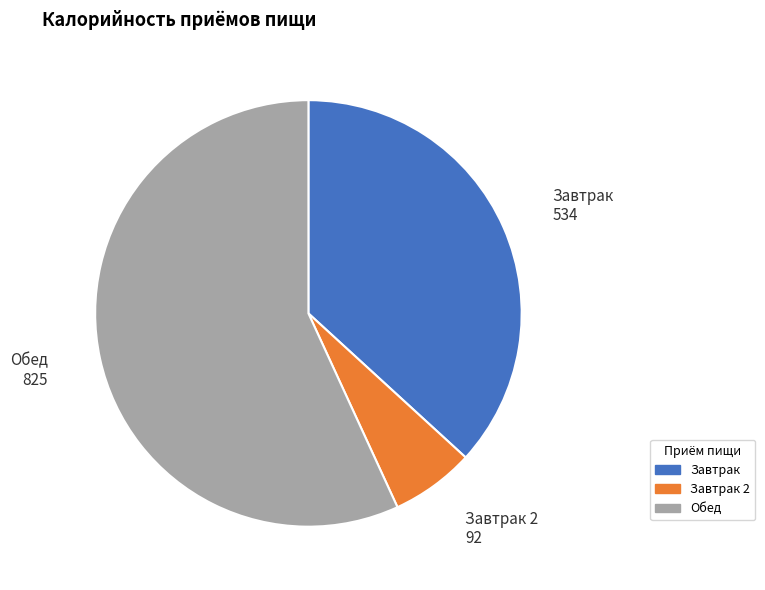

Does any single category account for the majority?

Yes